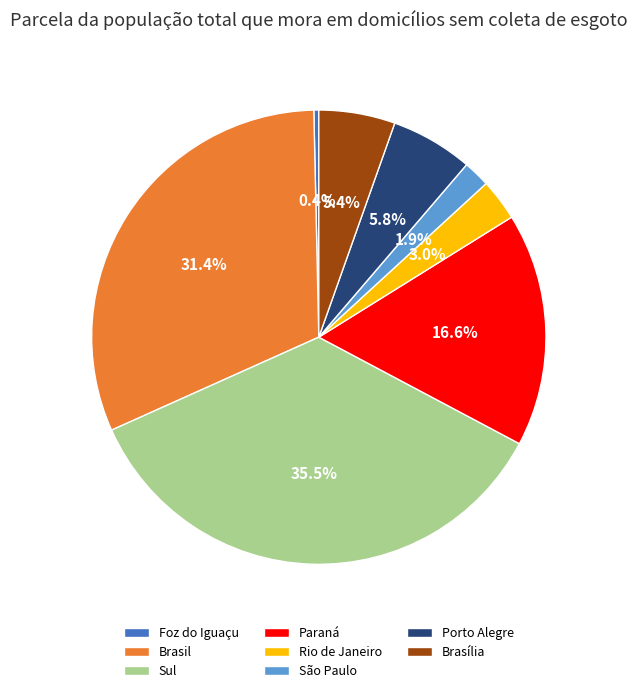

How many slices are in this pie chart?

8